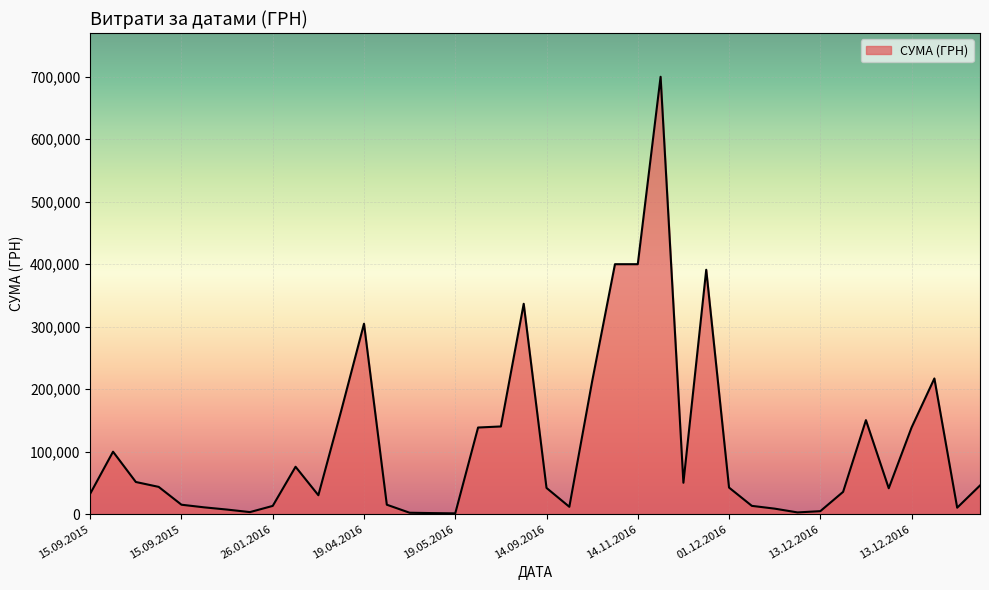

What is the maximum value shown in the chart?

699903.6